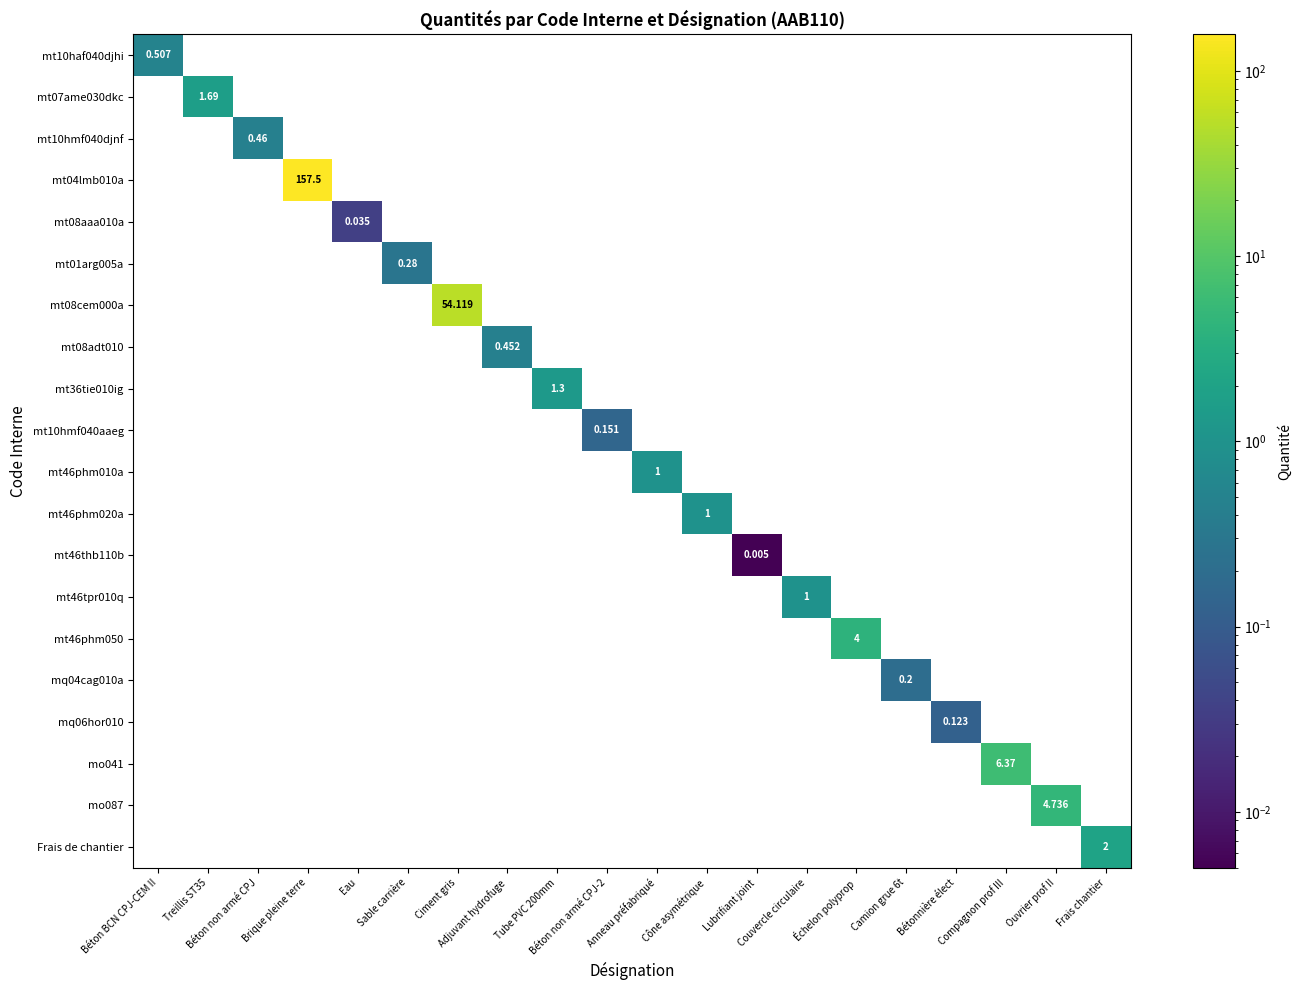

At which category does the chart reach its peak across all series?

Brique pleine terre